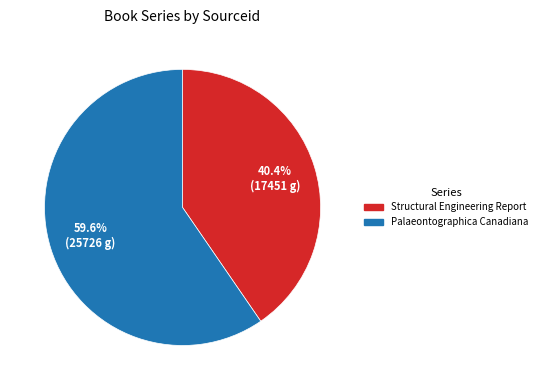

Is the sum of Structural Engineering Report and Palaeontographica Canadiana greater than half?

Yes